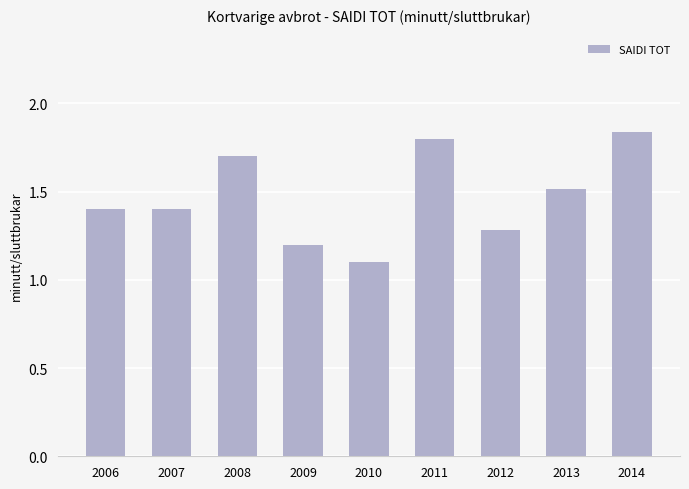

What is the difference between the values at 2013 and 2014?

0.3